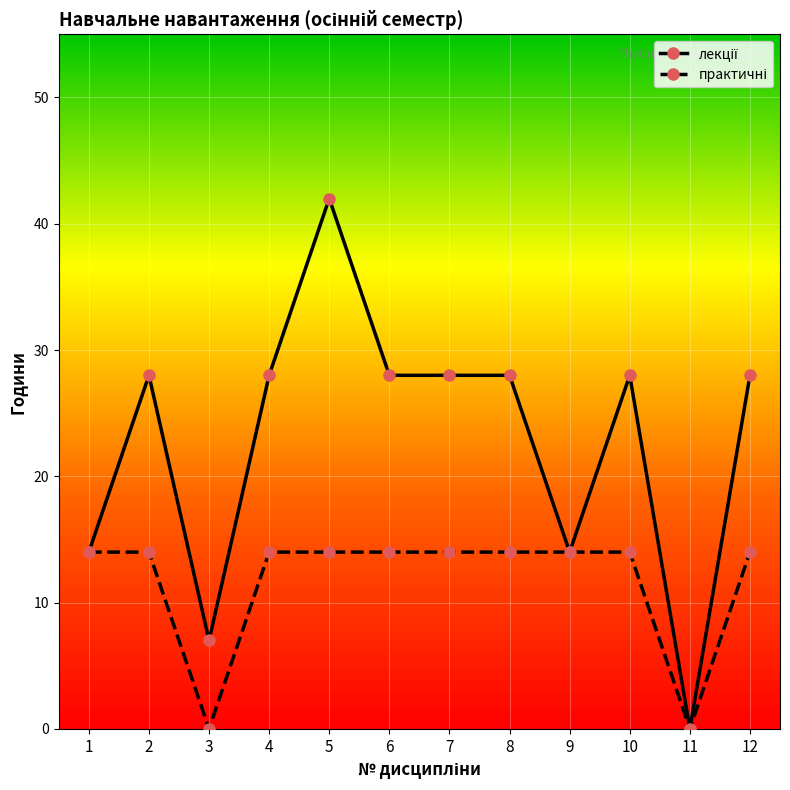

Which label corresponds to the largest value in the chart?

5